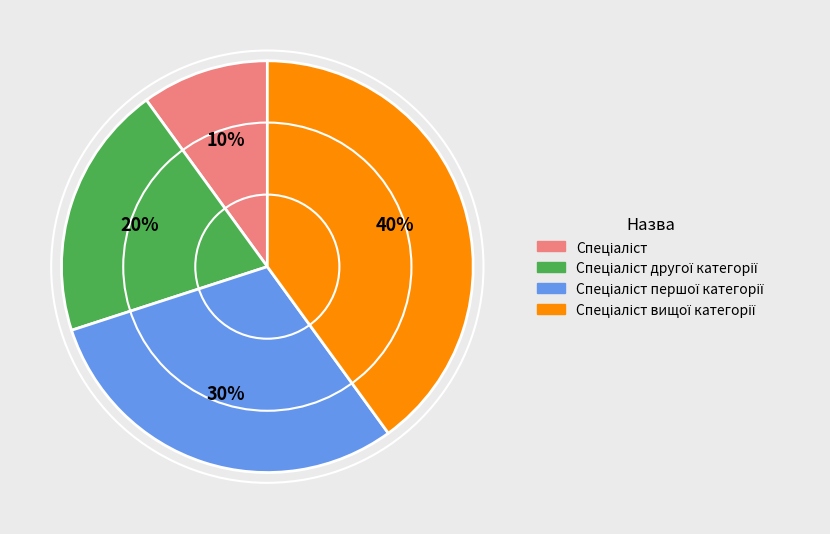

Is there a majority slice in this chart?

No